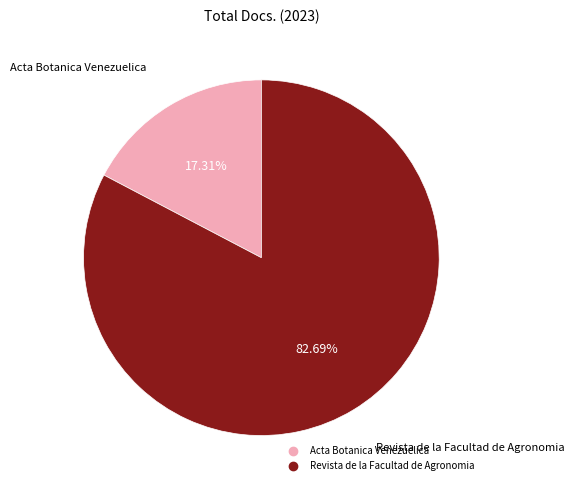

What portion of the pie excludes Revista de la Facultad de Agronomia?

17.3%